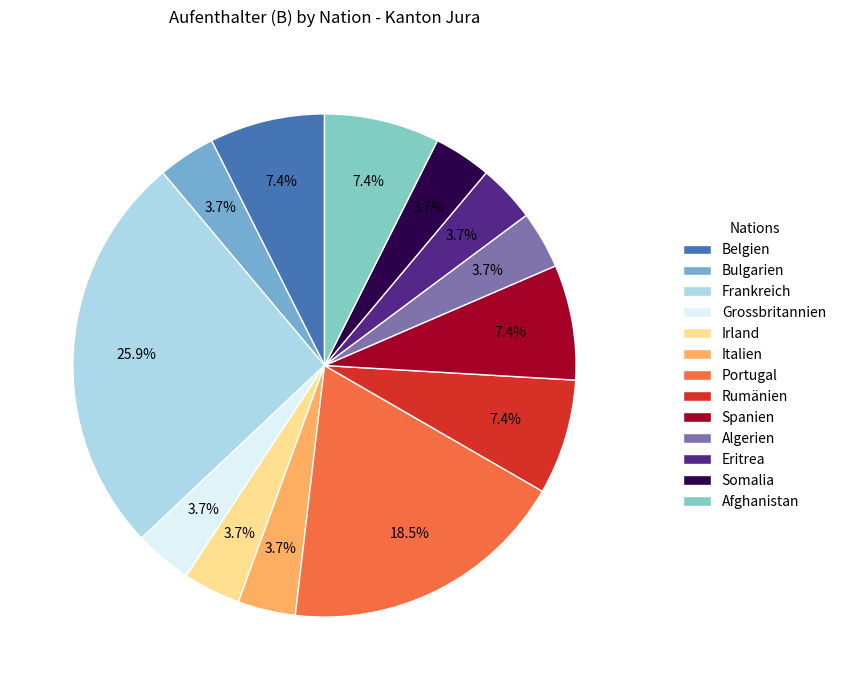

Approximately how many times larger is the value at Portugal compared to Eritrea?

5.0